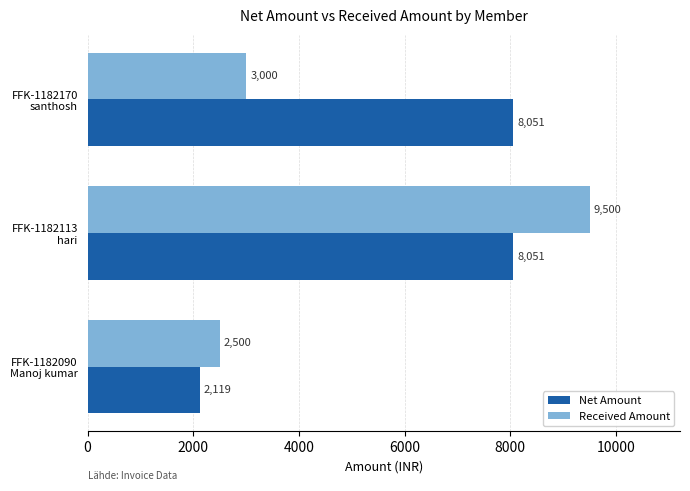

Which series has the widest spread of values?

Received Amount